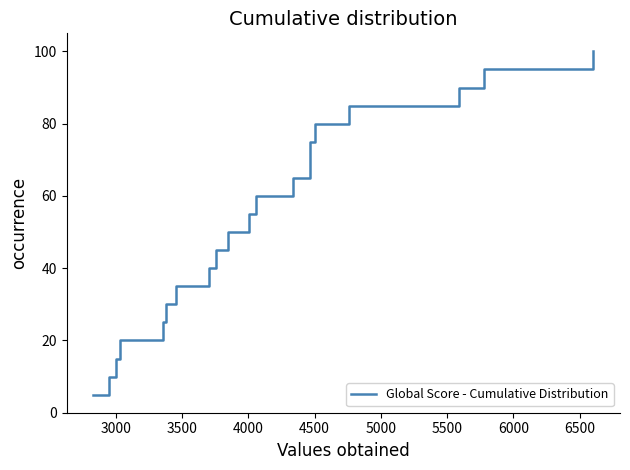

What is the average value?

52.5